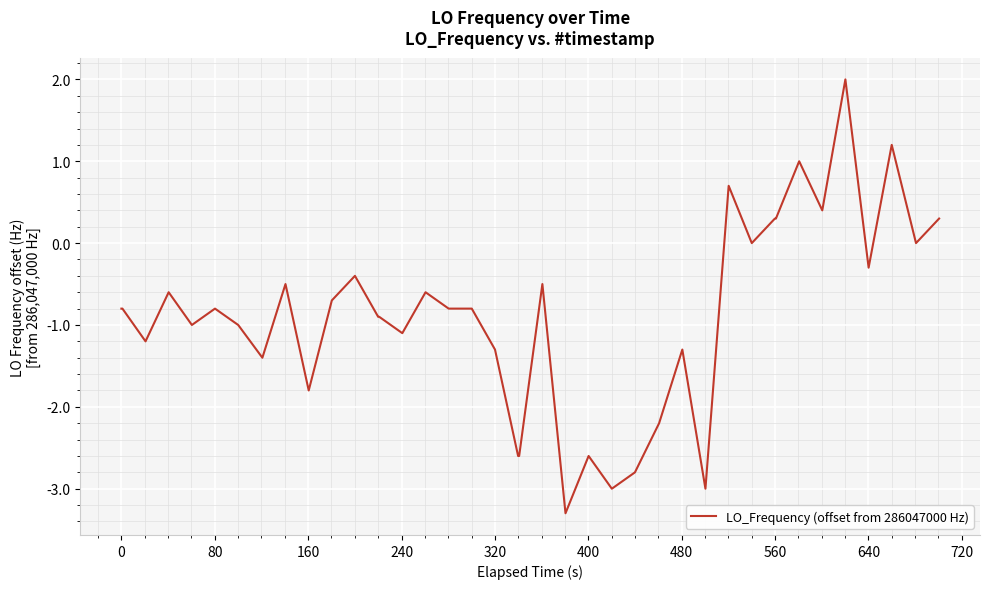

What is the maximum value shown in the chart?

2.0